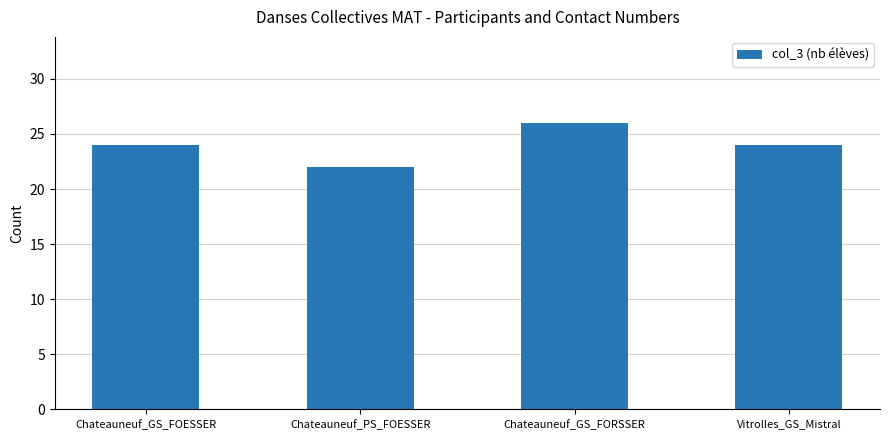

Which category has the lowest value across all series?

Chateauneuf_PS_FOESSER